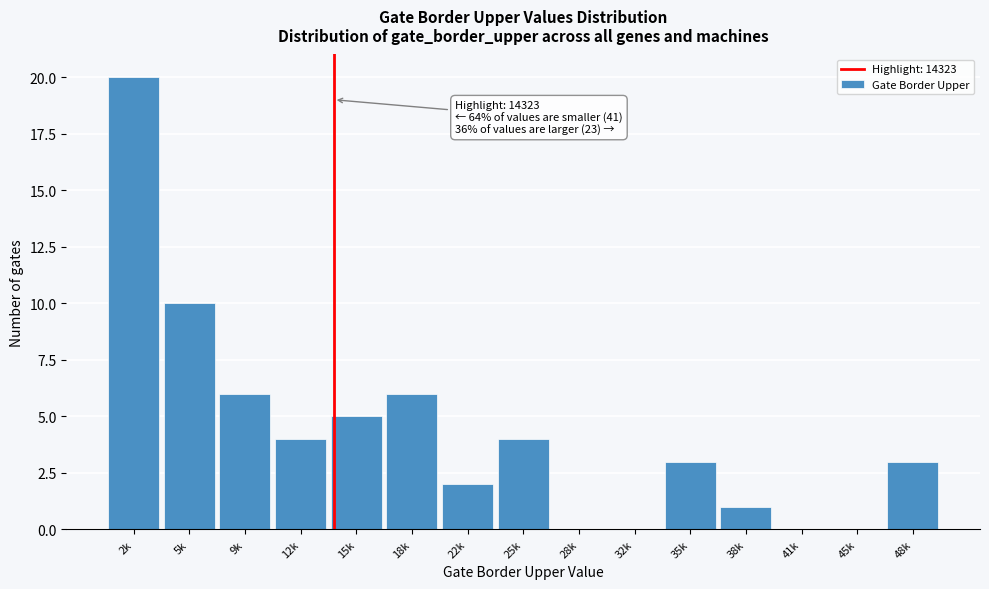

Reading right to left, list all the values displayed in this chart.

48k=3	45k=0	41k=0	38k=1	35k=3	32k=0	28k=0	25k=4	22k=2	18k=6	15k=5	12k=4	9k=6	5k=10	2k=20